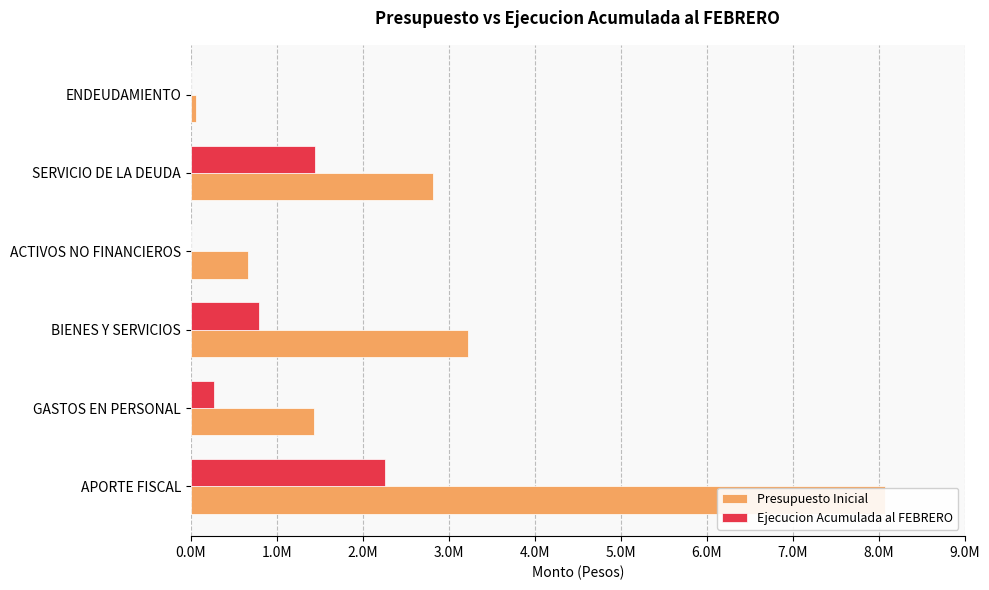

What is the average value of the Presupuesto Inicial series?

2709964